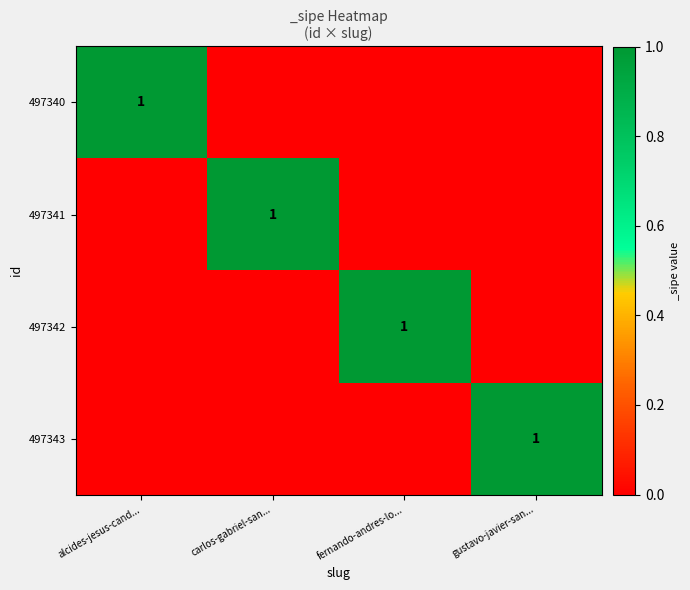

The value of 497341 at carlos-gabriel-san... is 2. True or false?

False